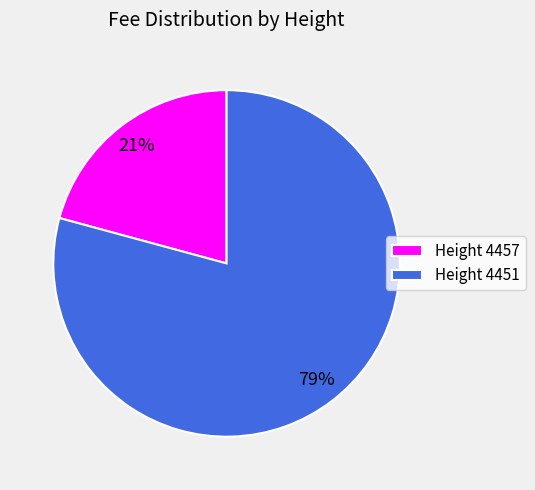

Do Height 4457 and Height 4451 together represent more than half of the pie?

Yes